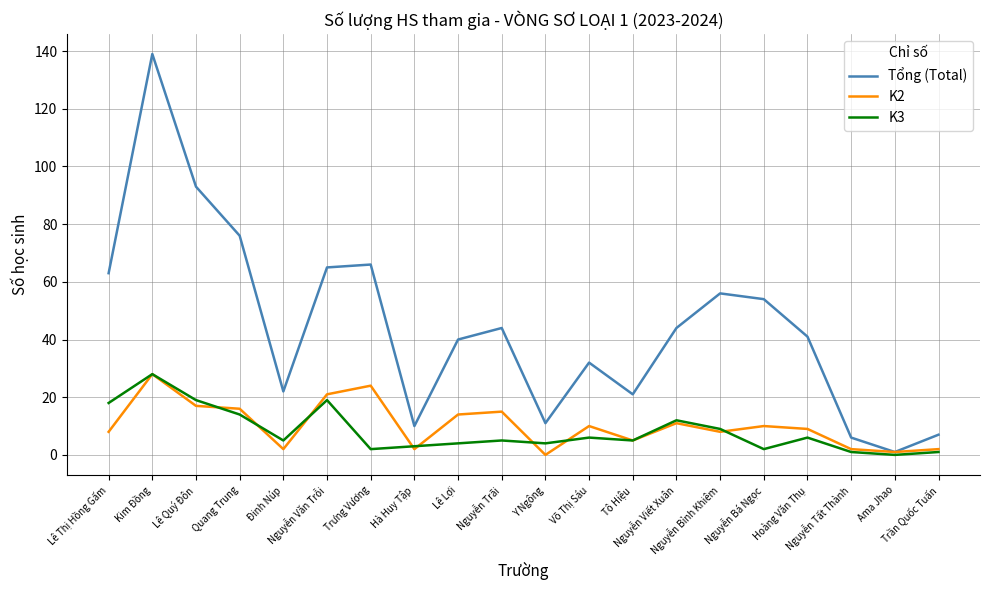

What is the difference between the maximum and second lowest values in the K3 series?

27